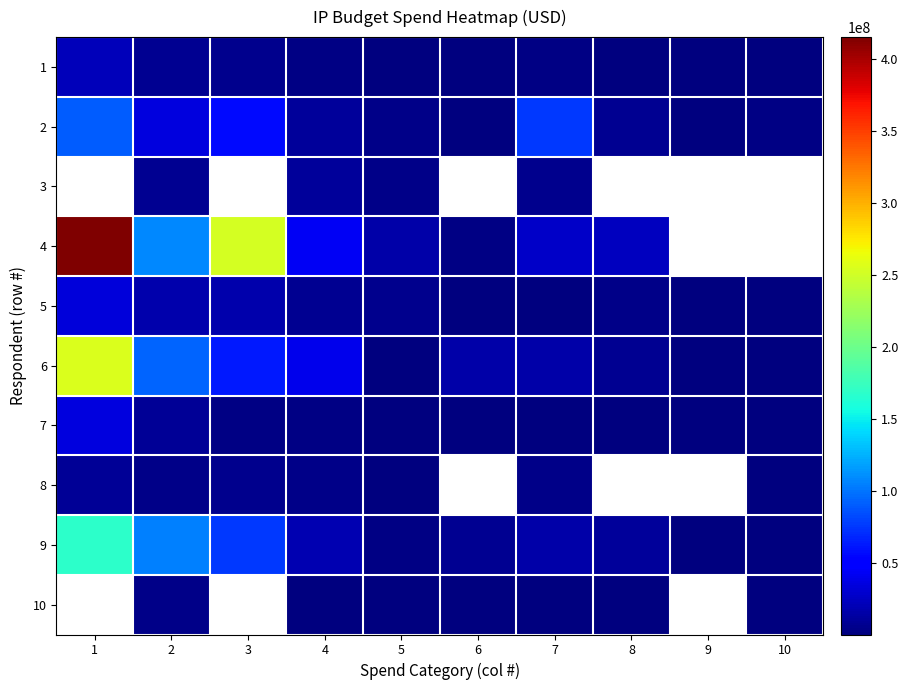

The value of 6 at 4 is 21675579.4. True or false?

False